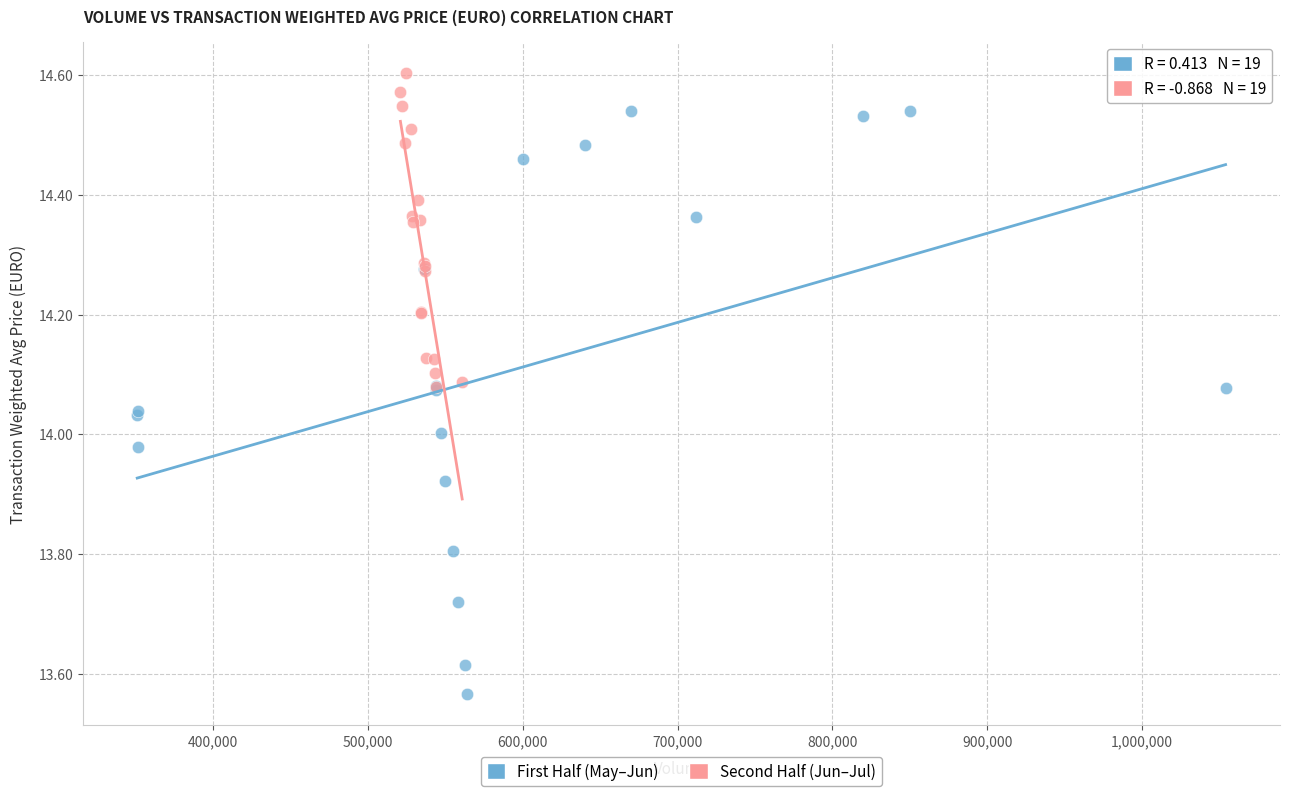

Which series contains the highest Y value?

Second Half (Jun–Jul)